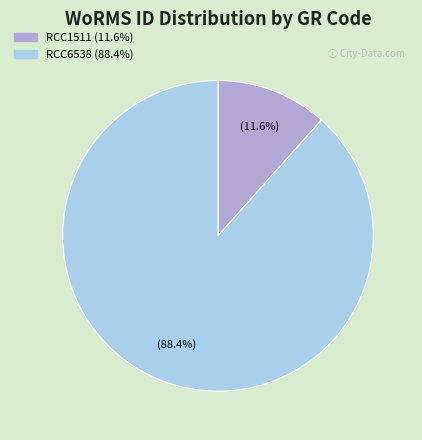

Count the number of slices in the pie.

2